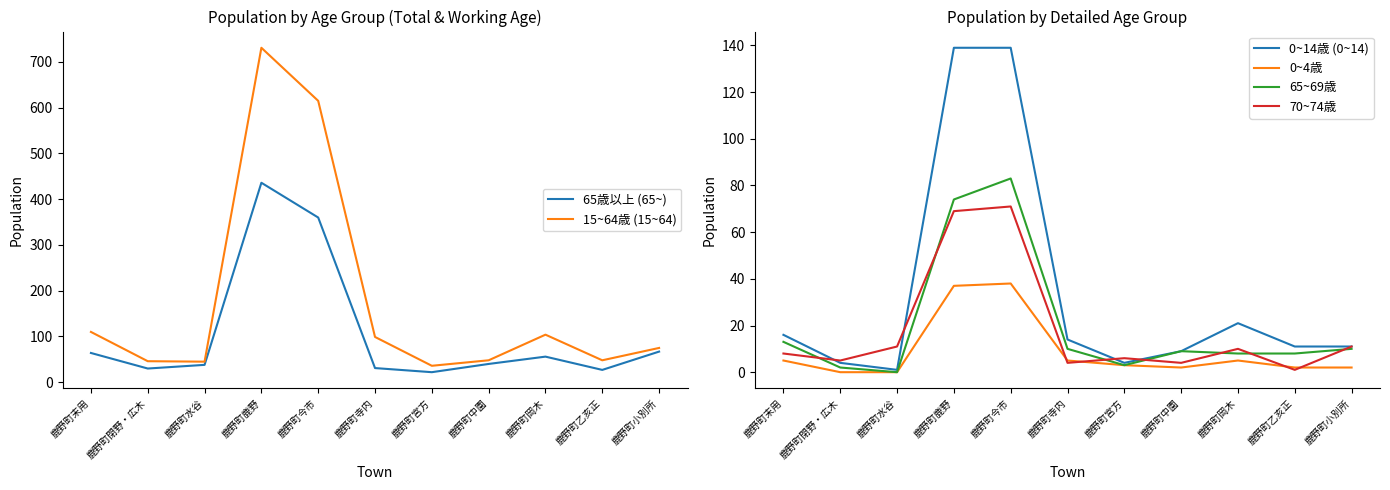

Rank the series by their maximum value, from highest to lowest.

15~64歳 (15~64), 65歳以上 (65~), 0~14歳 (0~14), 65~69歳, 70~74歳, 0~4歳